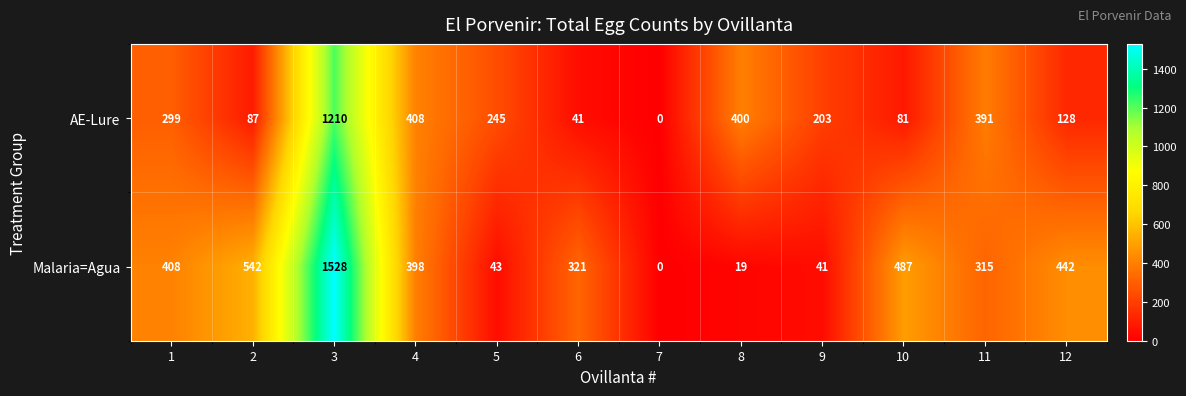

Read the AE-Lure value at 9.

203